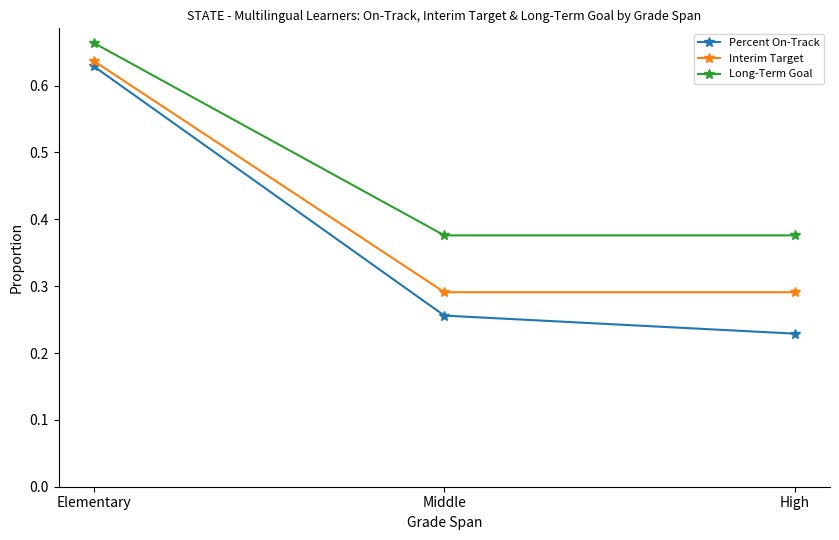

Which series has the widest spread of values?

Percent On-Track